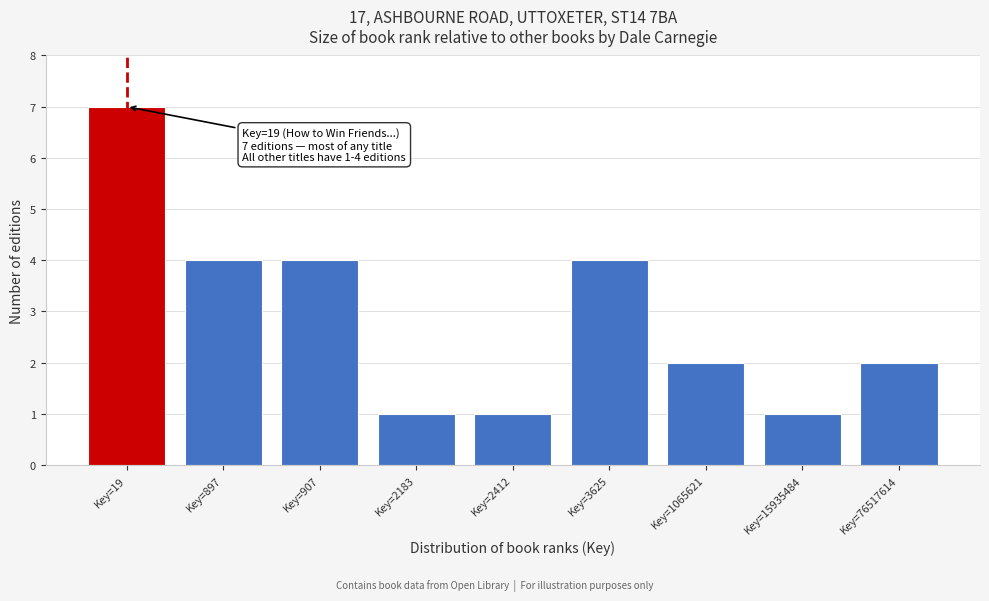

Reading left to right, extract all data points from this chart.

7	4	4	1	1	4	2	1	2